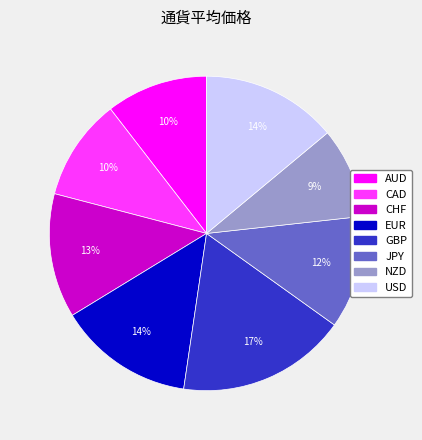

To the nearest percent, what portion does NZD represent?

9%